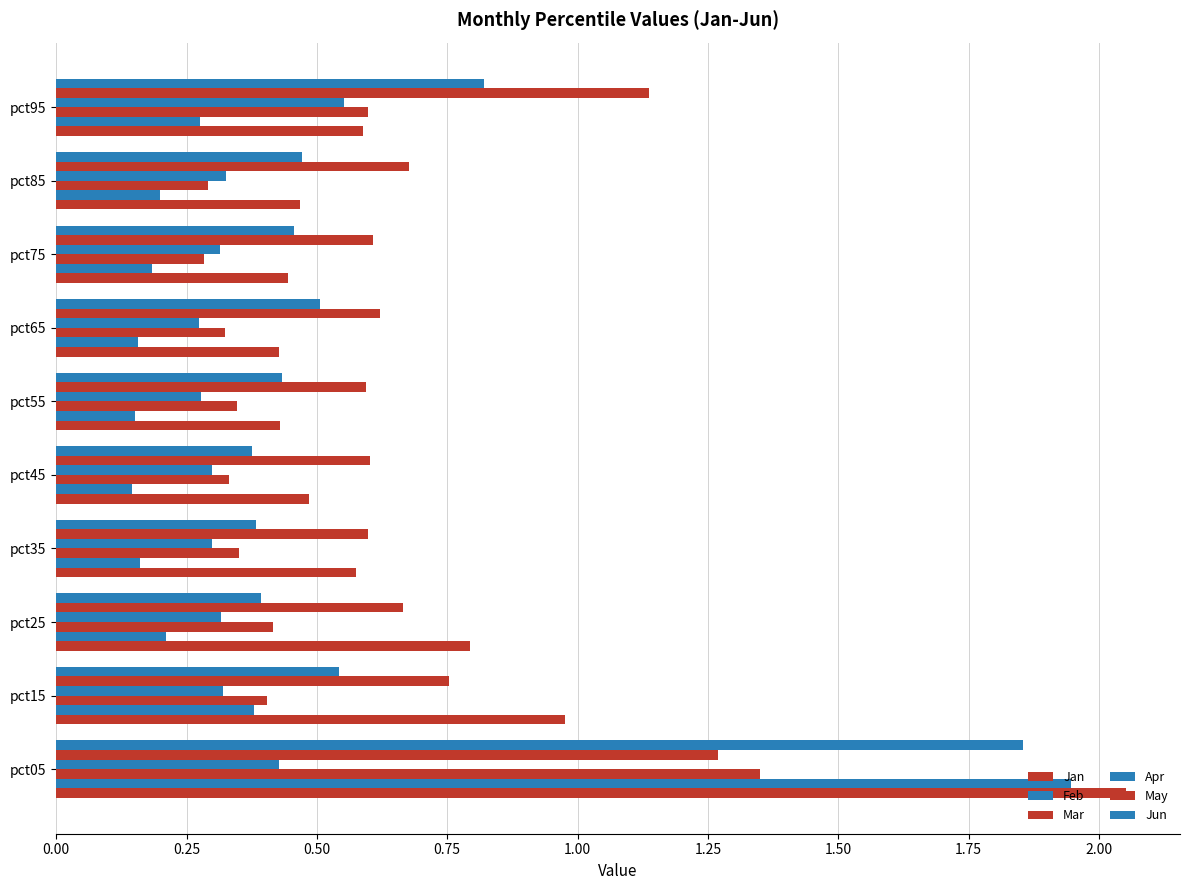

How many series are shown in this chart?

6